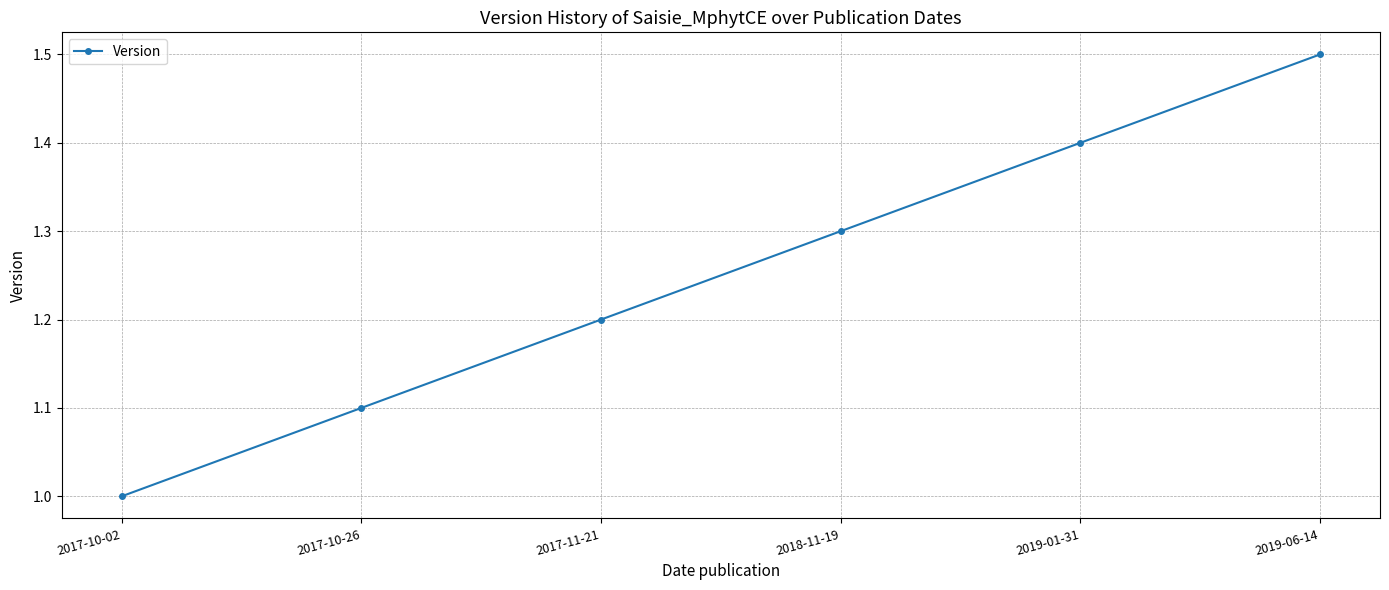

What is the value of the 3rd point from the left?

1.2